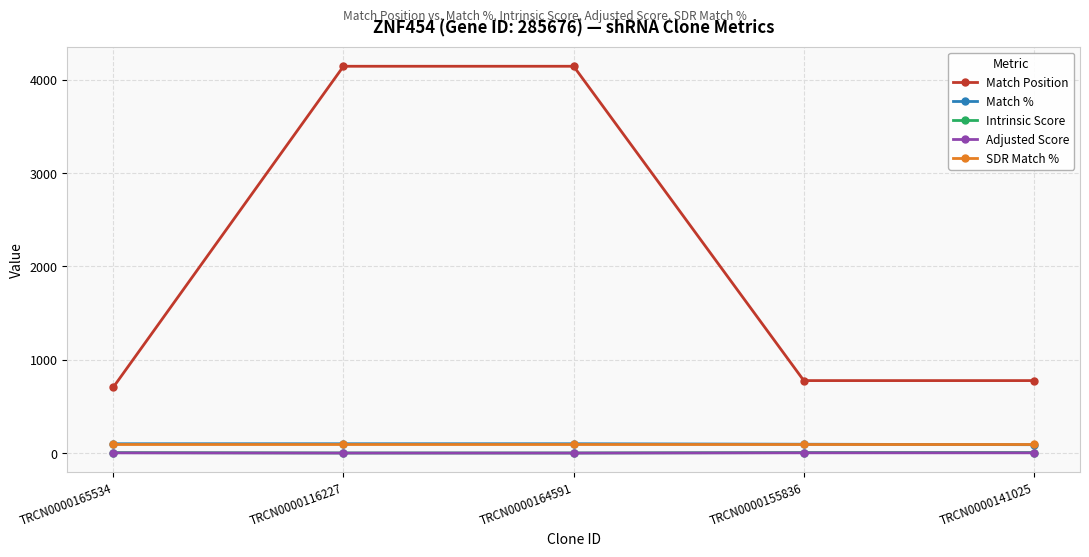

Which series changed the most between TRCN0000164591 and TRCN0000155836?

Match Position